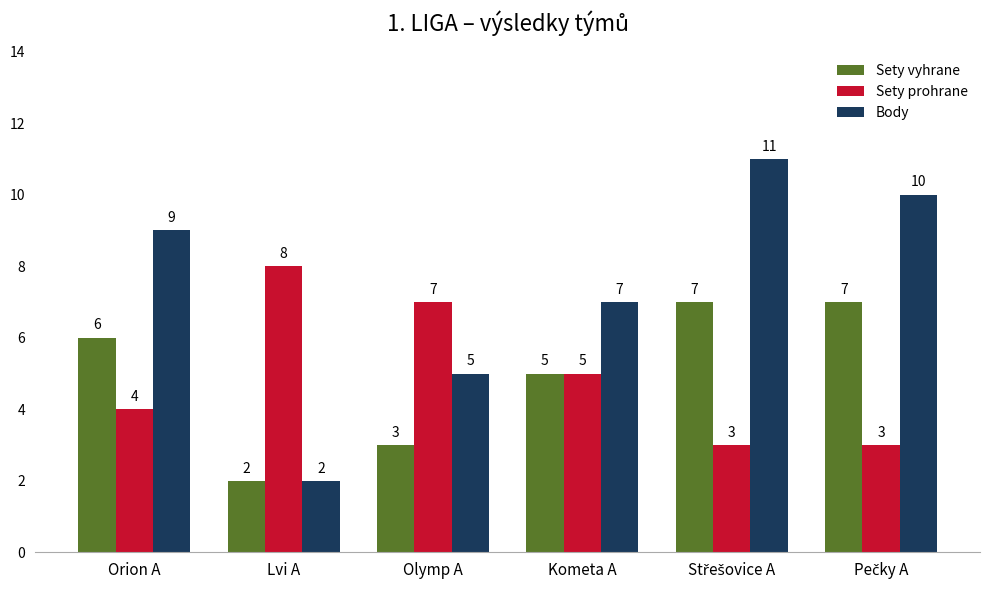

What is the spread (max minus min) of values at Lvi A?

6